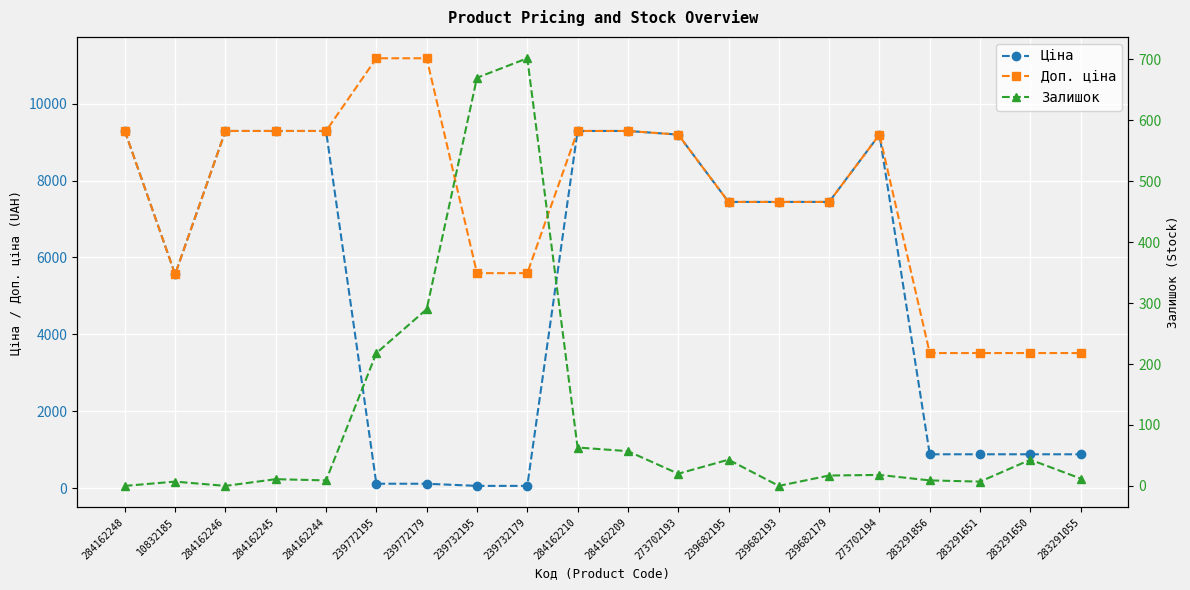

Where is the first local minimum for Доп. ціна?

10832185